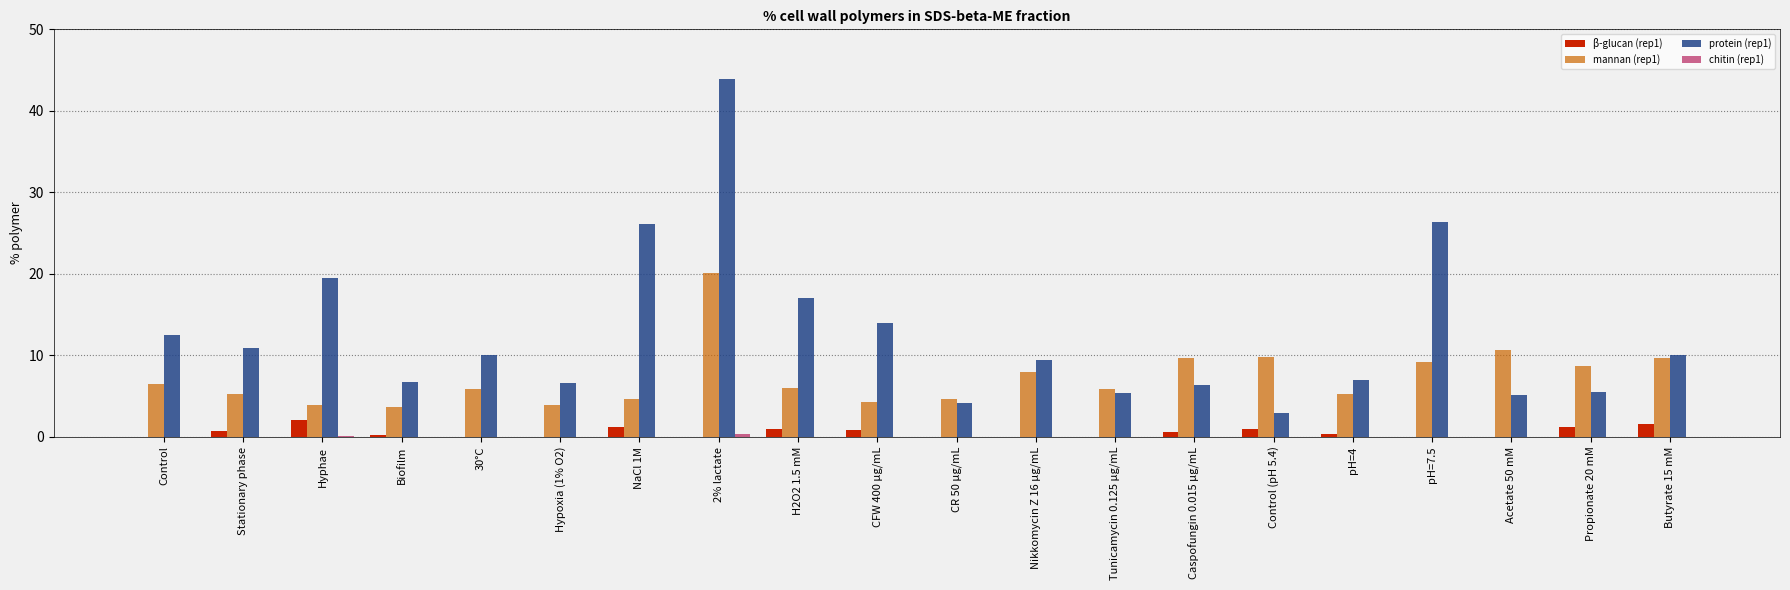

Read the protein (rep1) value at CFW 400 µg/mL.

14.0